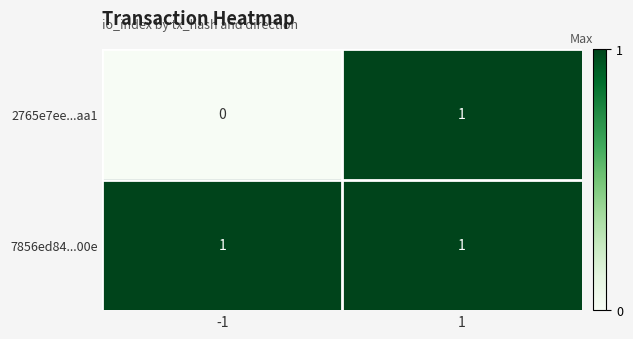

Is it true that 7856ed84...00e equals 0 at -1?

False